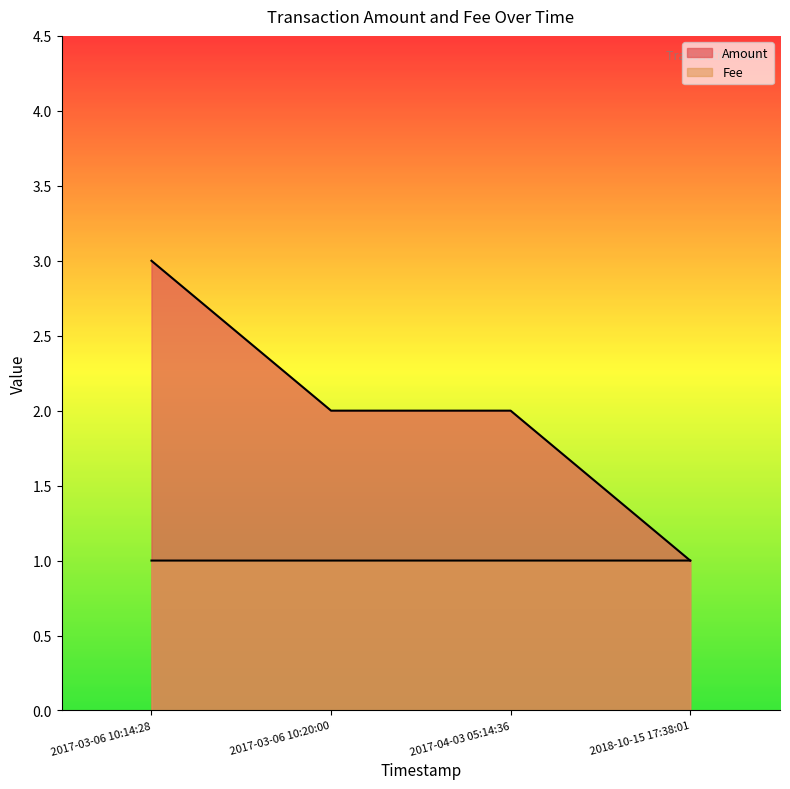

At which label is the value closest to 2?

2017-03-06 10:20:00